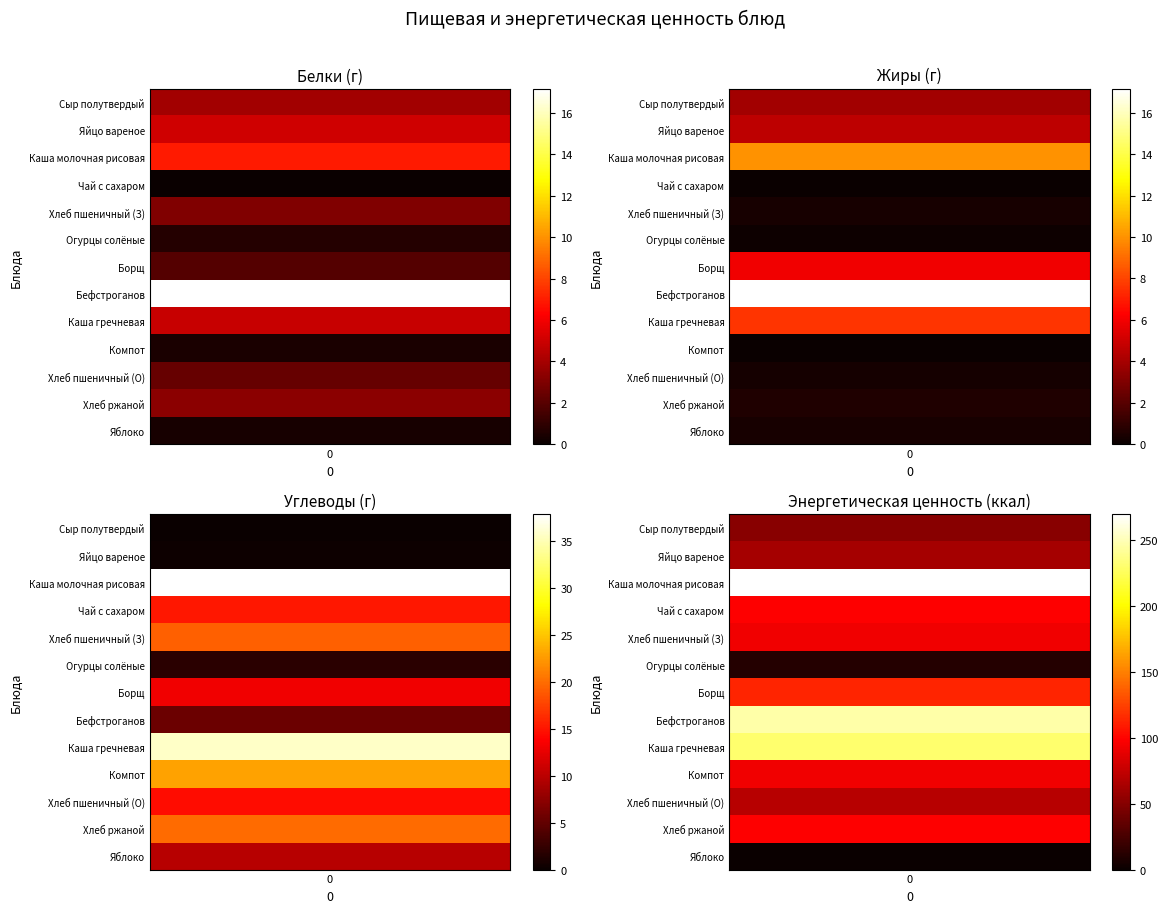

Rank the series at 0 from lowest to highest value.

Чай с сахаром, Яблоко, Компот, Огурцы солёные, Борщ, Хлеб пшеничный (О), Хлеб пшеничный (З), Хлеб ржаной, Сыр полутвердый, Каша гречневая, Яйцо вареное, Каша молочная рисовая, Бефстроганов